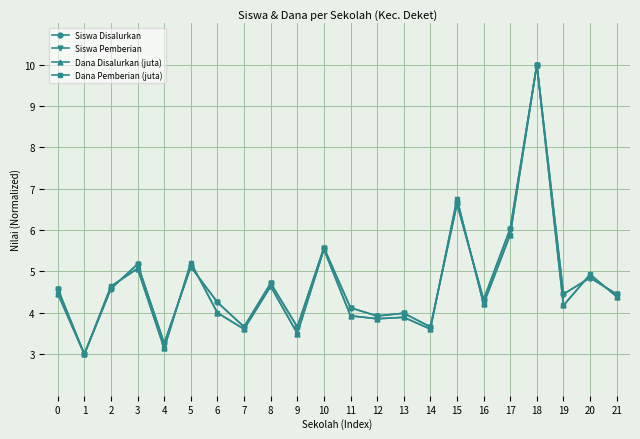

True or false: Dana Disalurkan (juta) has more than 2 interior local peaks.

True